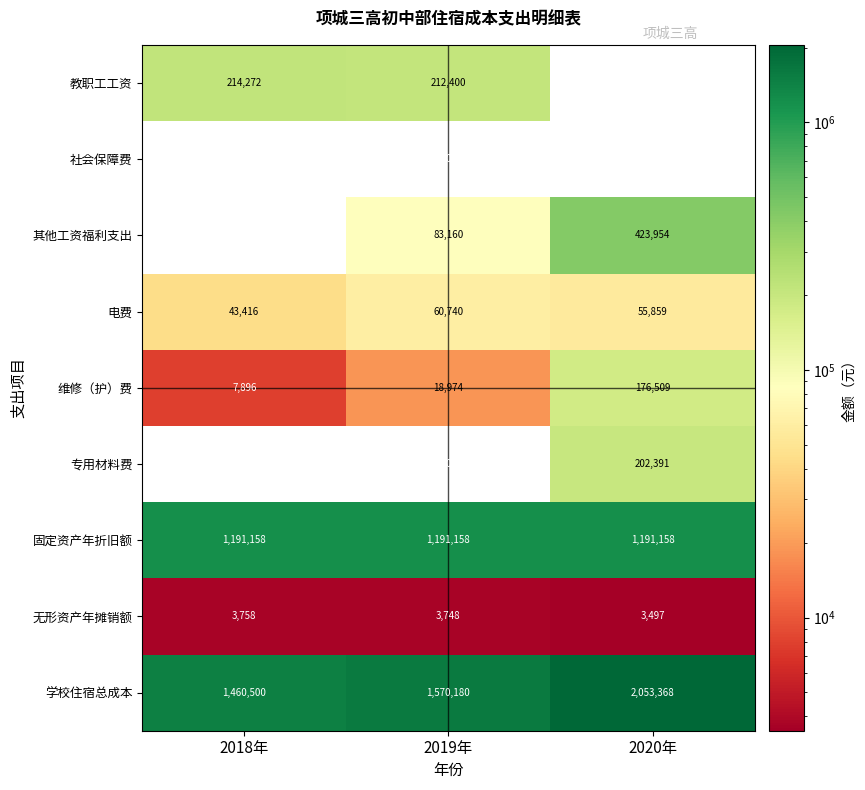

What is the spread (max minus min) of values at 2019年?

1570180